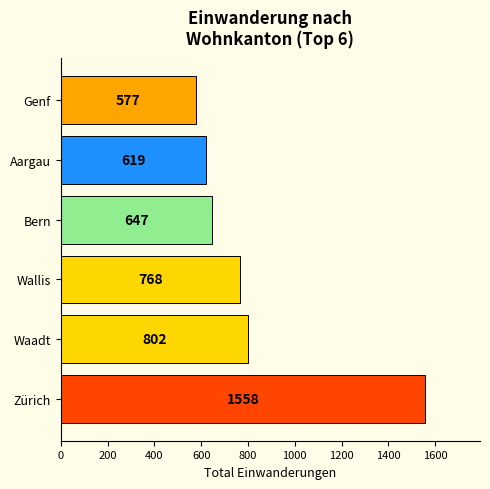

What is the sum of all values?

4971